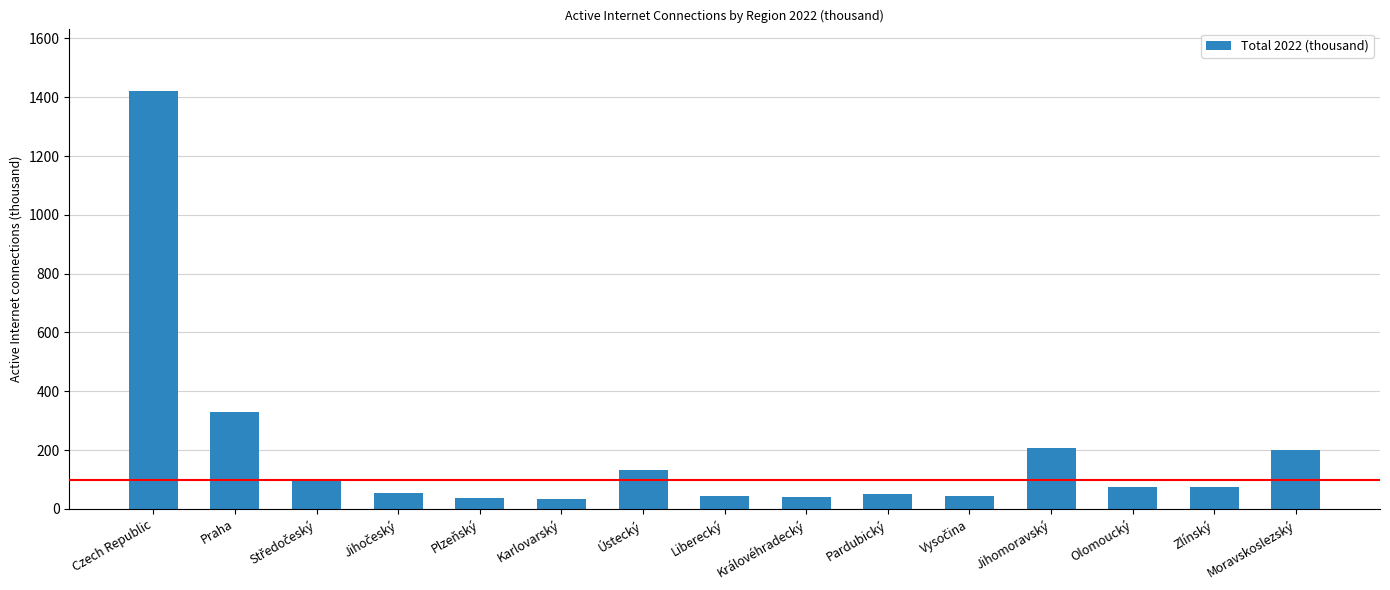

What is the difference between the second highest and minimum values?

296.2